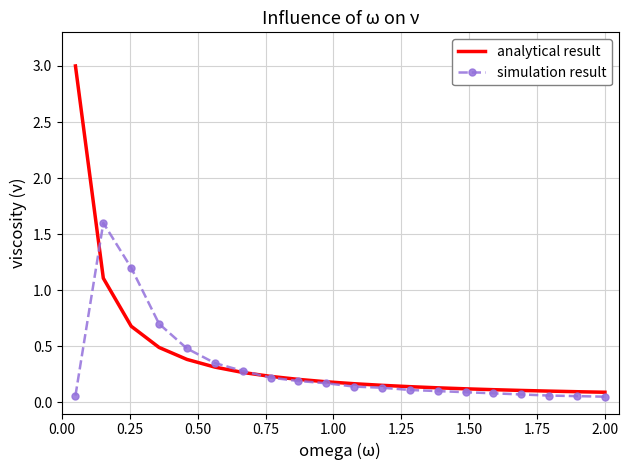

What is the maximum value for simulation result?

1.6